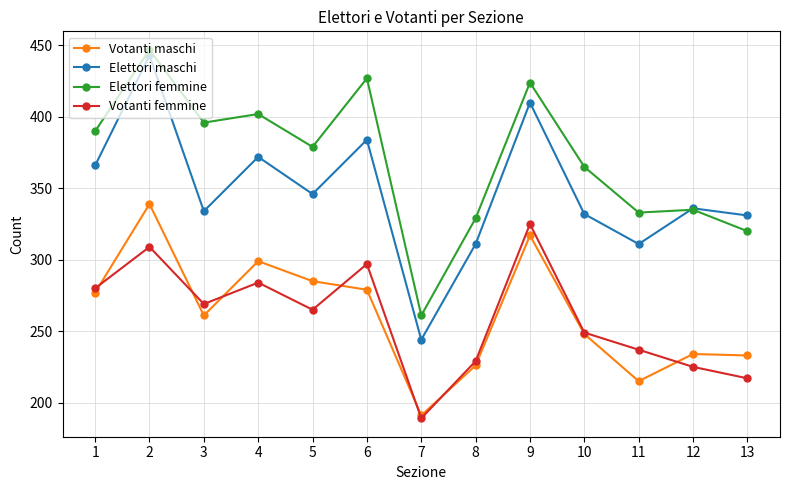

The Votanti maschi series shows 307 at 8. True or false?

False